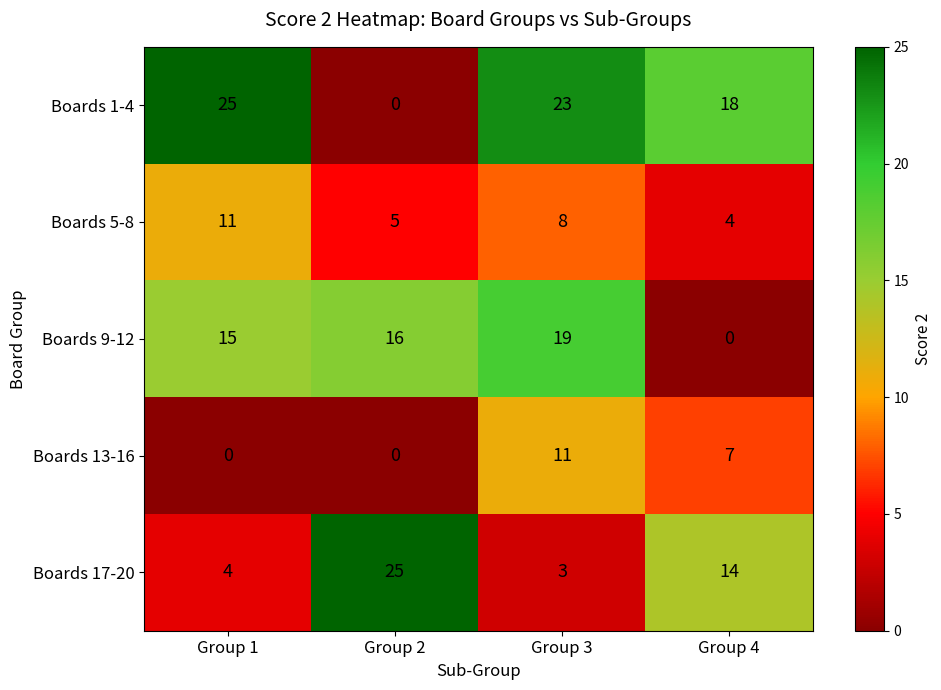

Reading left to right, list all the values displayed in this chart.

Boards 1-4: Group 1=25	Group 2=0	Group 3=23	Group 4=18
Boards 5-8: Group 1=11	Group 2=5	Group 3=8	Group 4=4
Boards 9-12: Group 1=15	Group 2=16	Group 3=19	Group 4=0
Boards 13-16: Group 1=0	Group 2=0	Group 3=11	Group 4=7
Boards 17-20: Group 1=4	Group 2=25	Group 3=3	Group 4=14